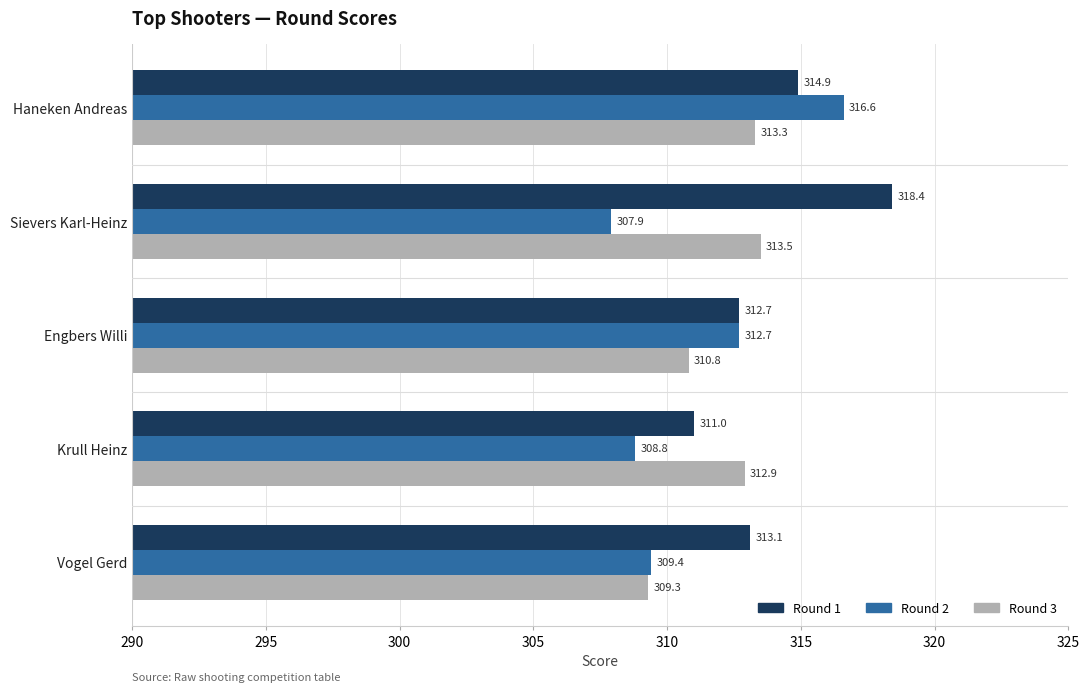

Where is Round 3 nearest to the value 311?

Engbers Willi